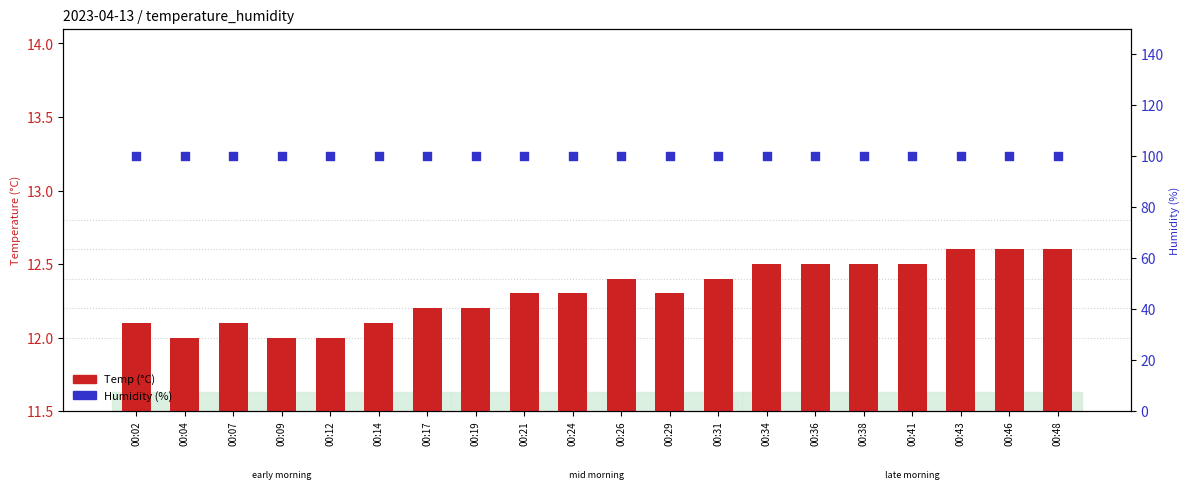

At which category is the sum across all series the highest?

00:43